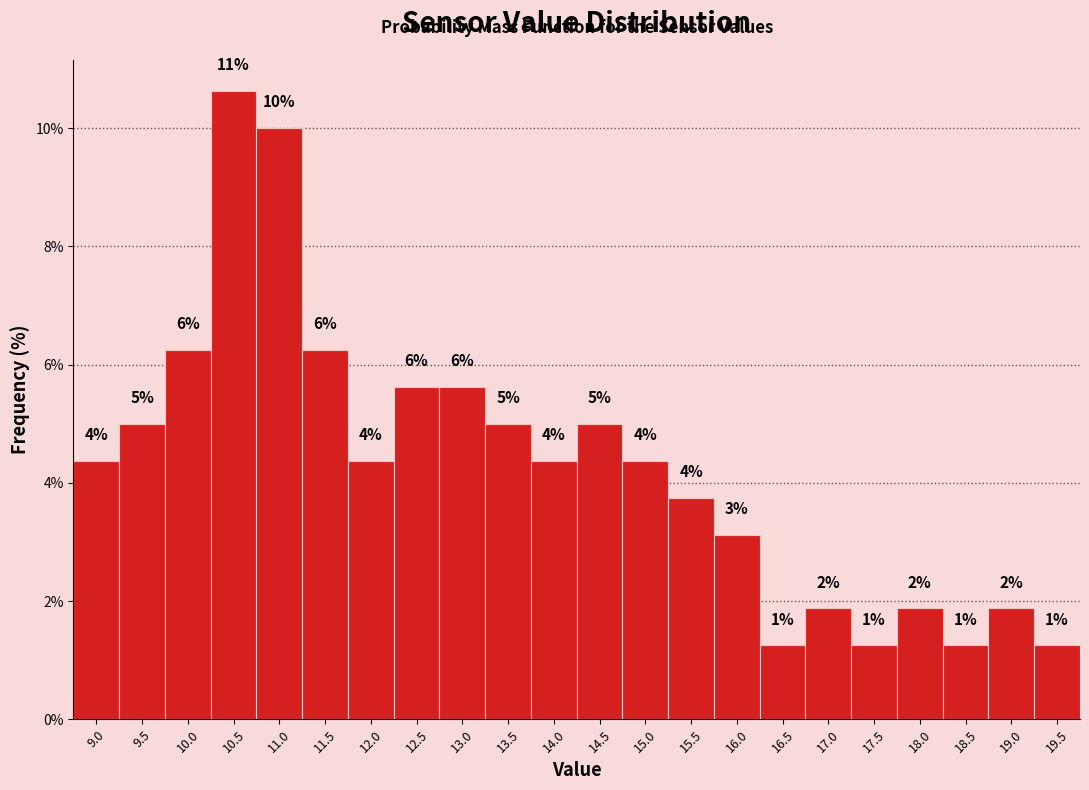

How many bars are there in total?

22